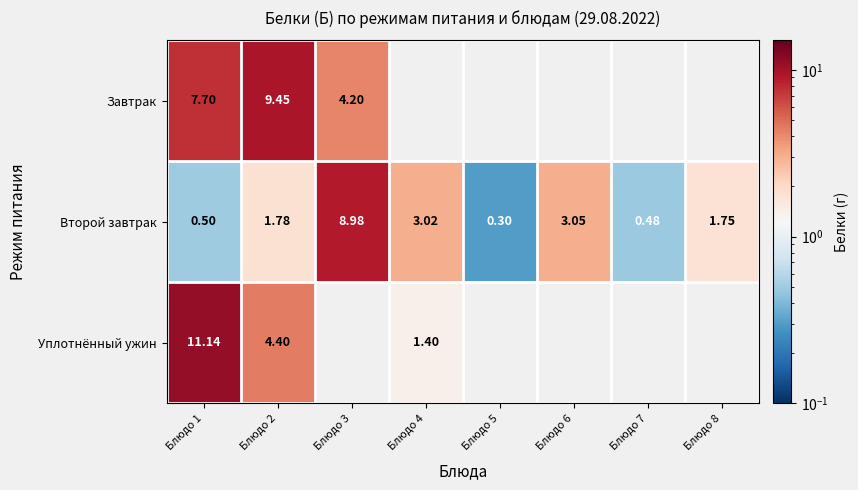

Is the value of Завтрак at Блюдо 2 greater than the value of Второй завтрак at Блюдо 1?

Yes